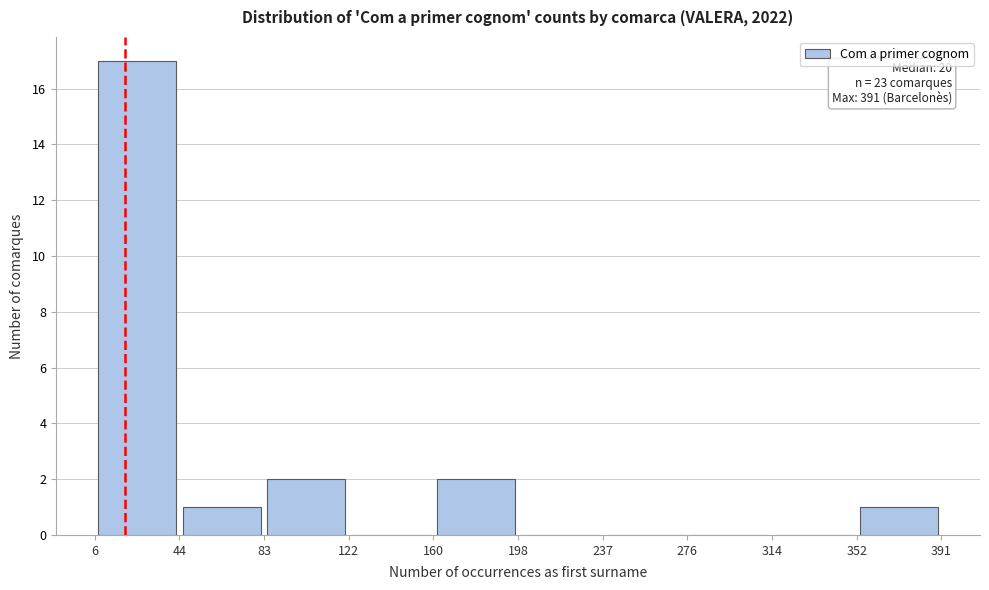

Over which range of the x-axis is the bar tallest?

6 to 44